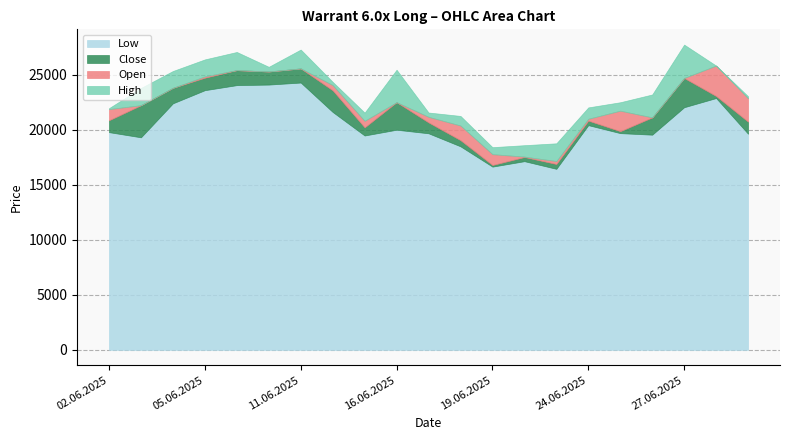

Is the value of High at 10.06.2025 greater than the value of Close at 26.06.2025?

Yes